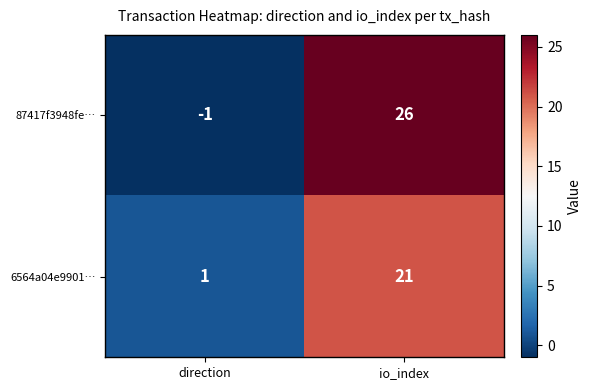

What is the total value across all series at io_index?

47